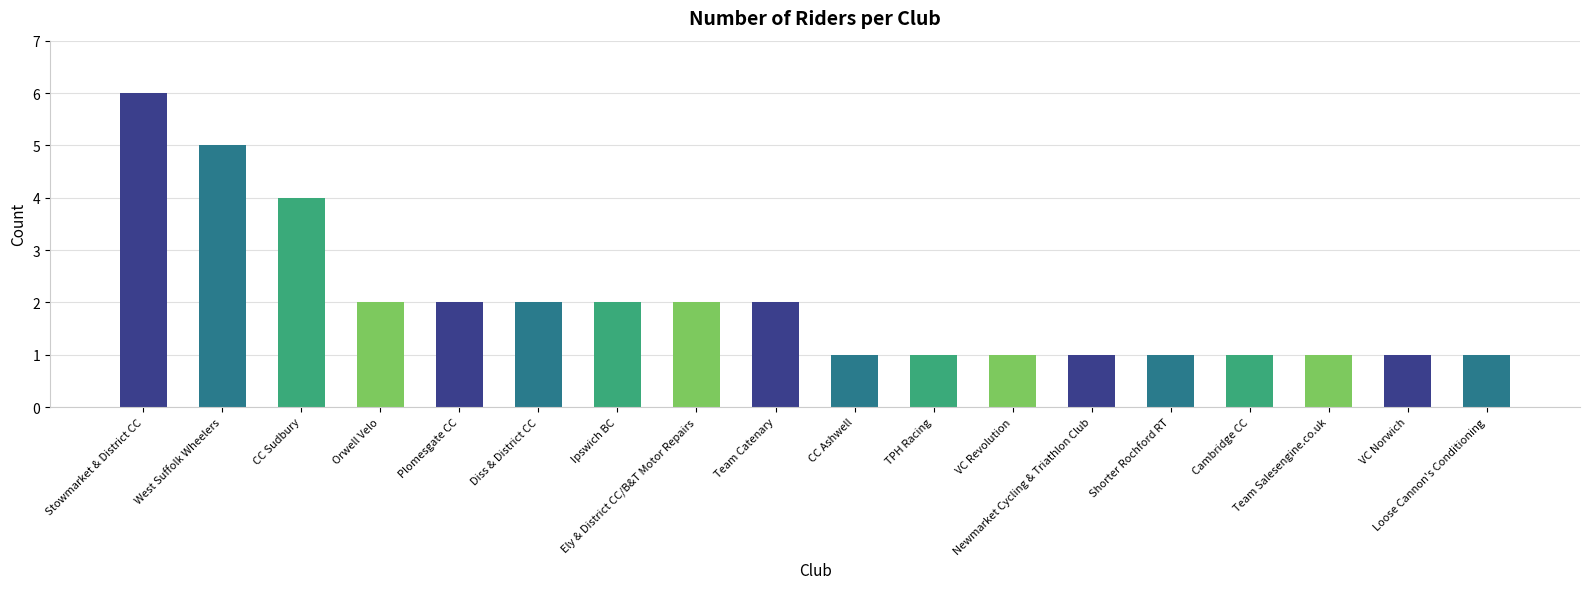

The chart shows a value of 0 at Diss & District CC. True or false?

False